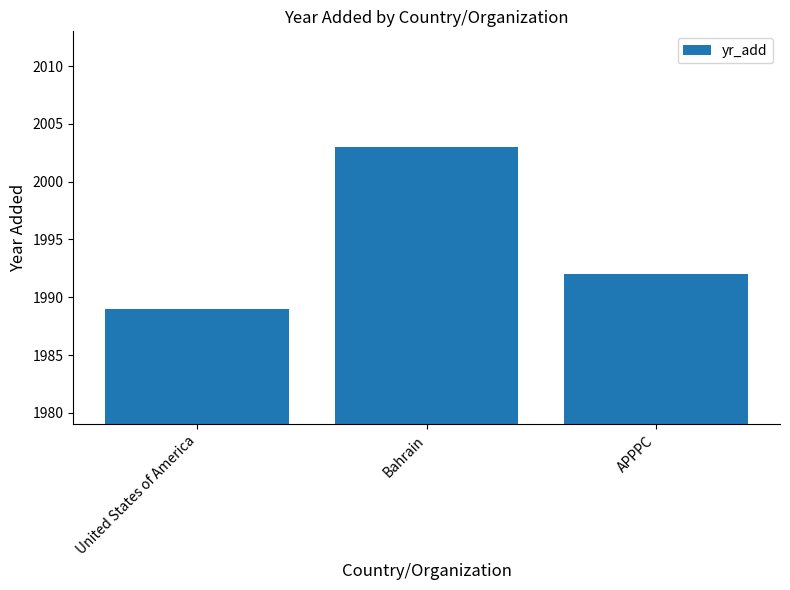

What is the average value?

1995